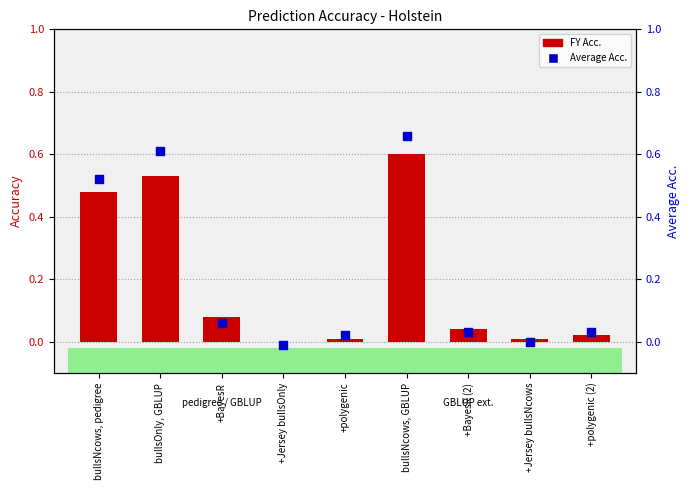

Which series has the largest Y range (max minus min)?

Average Acc.